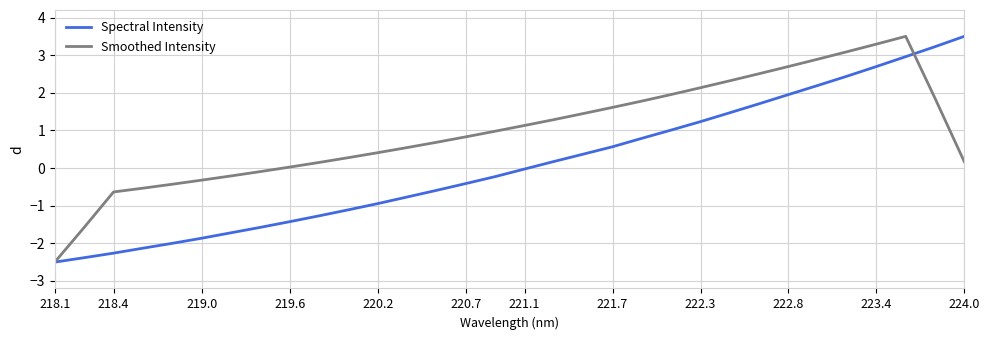

What are all the series names shown in the legend?

Spectral Intensity, Smoothed Intensity